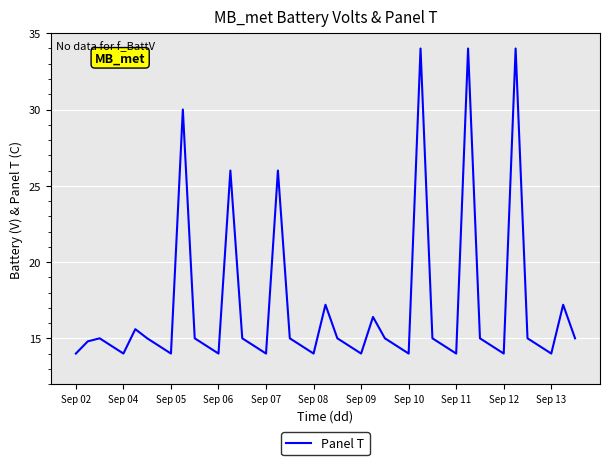

How many interior local peaks (higher than both neighbors) does the data have?

11